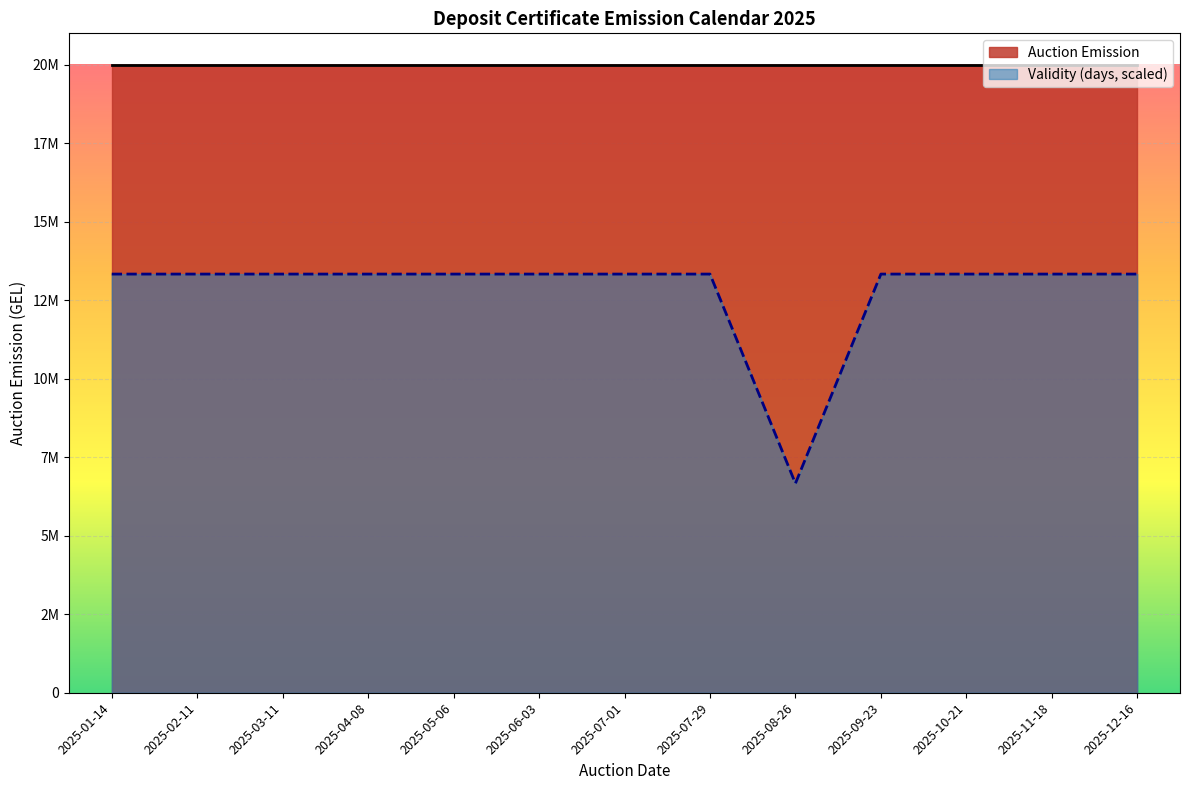

What is the minimum value shown in the chart?

6666666.7